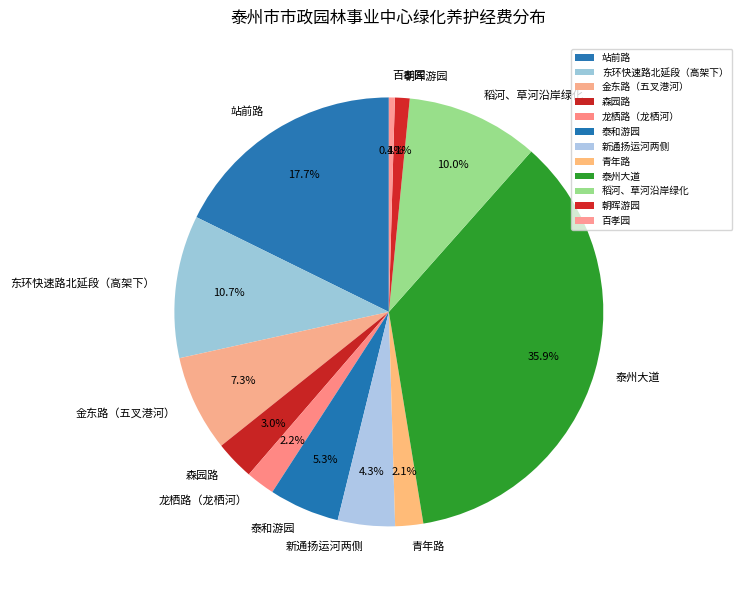

How many slices are in this pie chart?

12